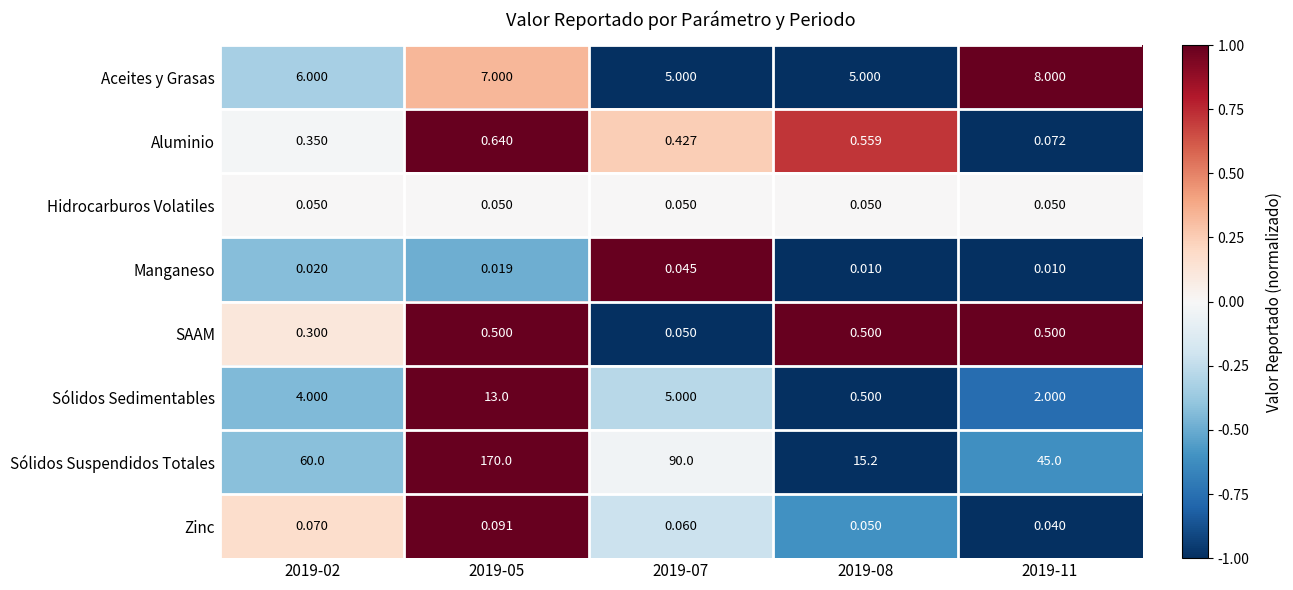

Rank the series by their maximum value, from lowest to highest.

Manganeso, Hidrocarburos Volatiles, Zinc, SAAM, Aluminio, Aceites y Grasas, Sólidos Sedimentables, Sólidos Suspendidos Totales